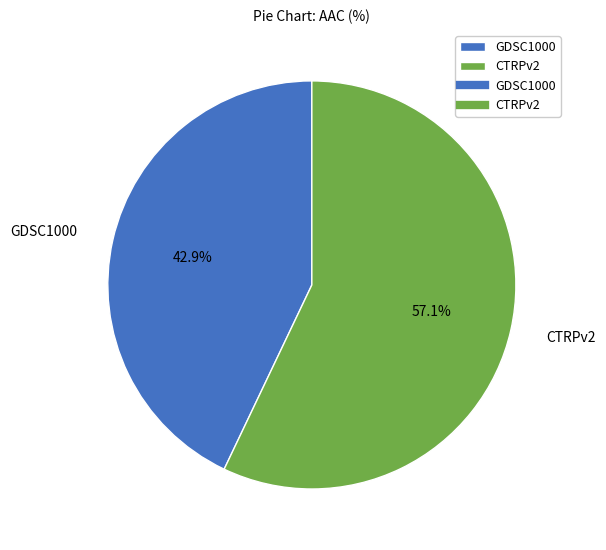

What is the ratio of the value at CTRPv2 to the value at GDSC1000?

1.3